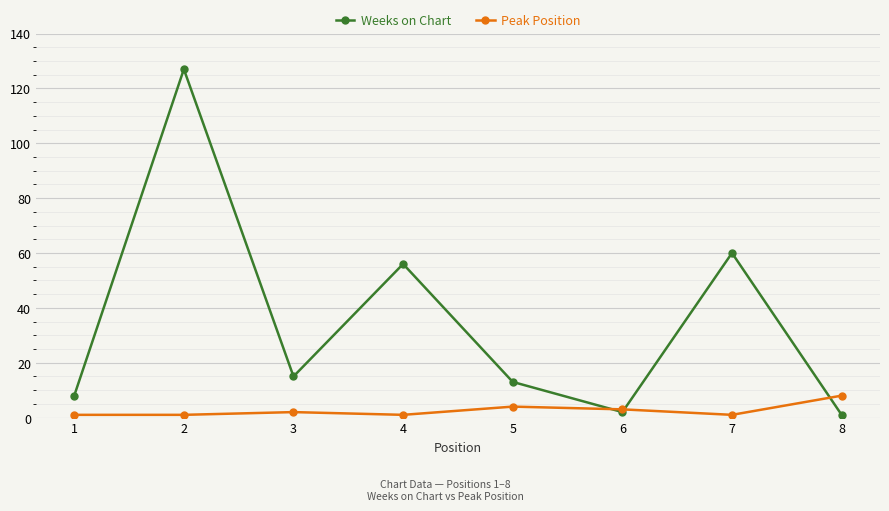

Is the value of Weeks on Chart at 7 greater than the value of Peak Position at 7?

Yes